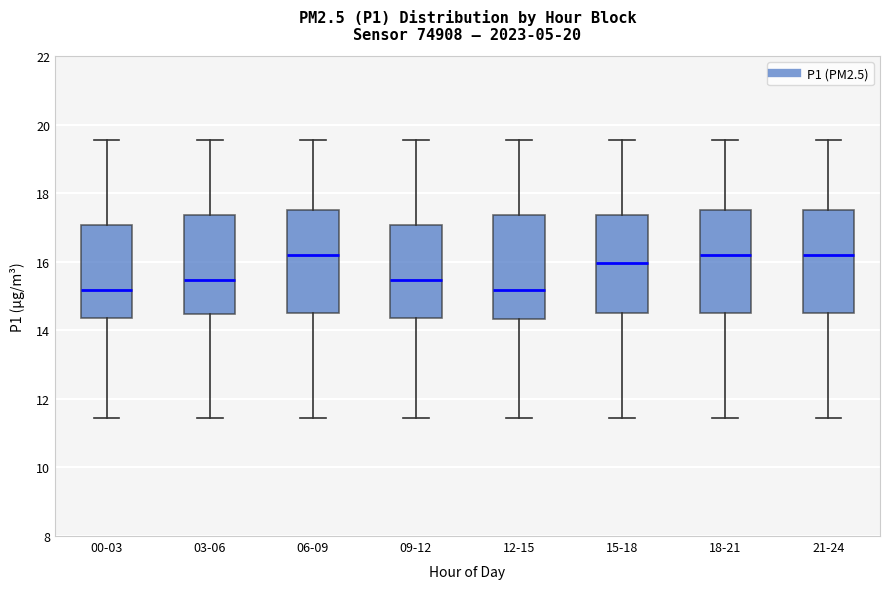

Reading left to right, transcribe this box plot: for each box, give where its median line is, the range the box spans, and where its two whiskers end, as read against the y-axis. The values are not printed on the chart, so give them approximately, as read against the axis.

00-03: median 15.2, box 14.4 to 17.0, whiskers 11.4 to 19.6
03-06: median 15.4, box 14.4 to 17.4, whiskers 11.4 to 19.6
06-09: median 16.2, box 14.6 to 17.6, whiskers 11.4 to 19.6
09-12: median 15.4, box 14.4 to 17.0, whiskers 11.4 to 19.6
12-15: median 15.2, box 14.4 to 17.4, whiskers 11.4 to 19.6
15-18: median 16.0, box 14.6 to 17.4, whiskers 11.4 to 19.6
18-21: median 16.2, box 14.6 to 17.6, whiskers 11.4 to 19.6
21-24: median 16.2, box 14.6 to 17.6, whiskers 11.4 to 19.6